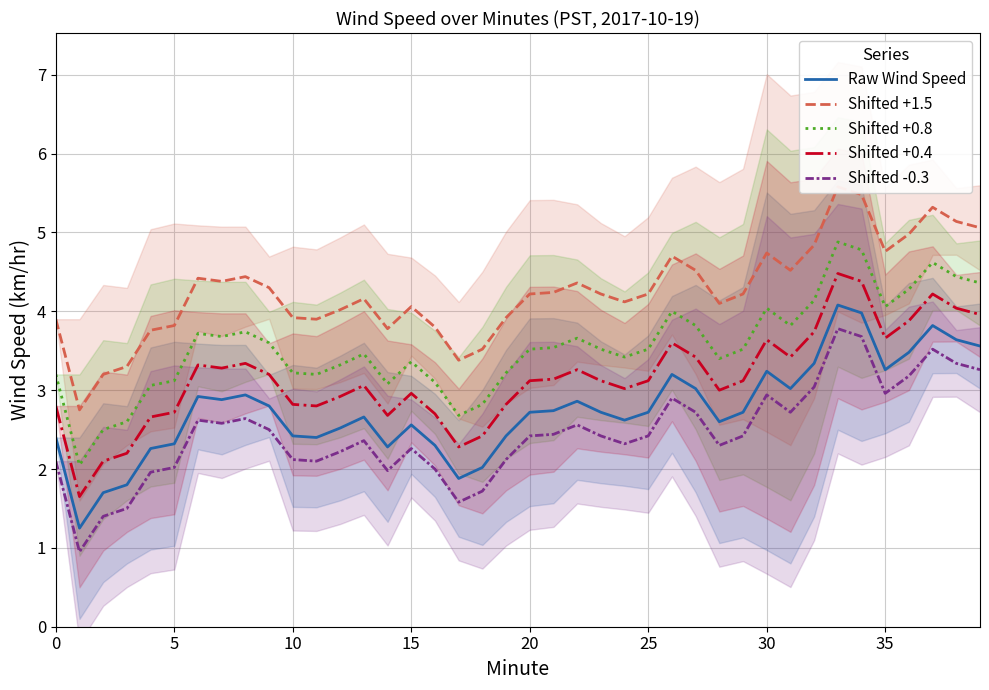

At 18, list the series in order from smallest to largest.

Shifted -0.3, Raw Wind Speed, Shifted +0.4, Shifted +0.8, Shifted +1.5